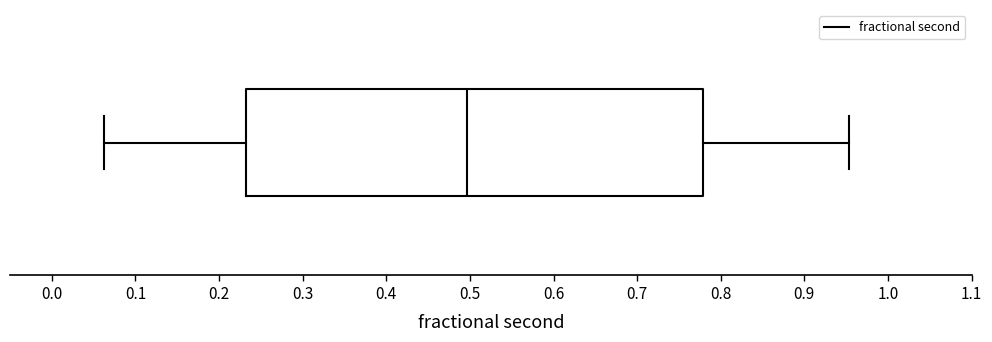

Where does the median line of the box sit on the x-axis? The values are not printed on the chart, so give them approximately, as read against the axis.

0.50